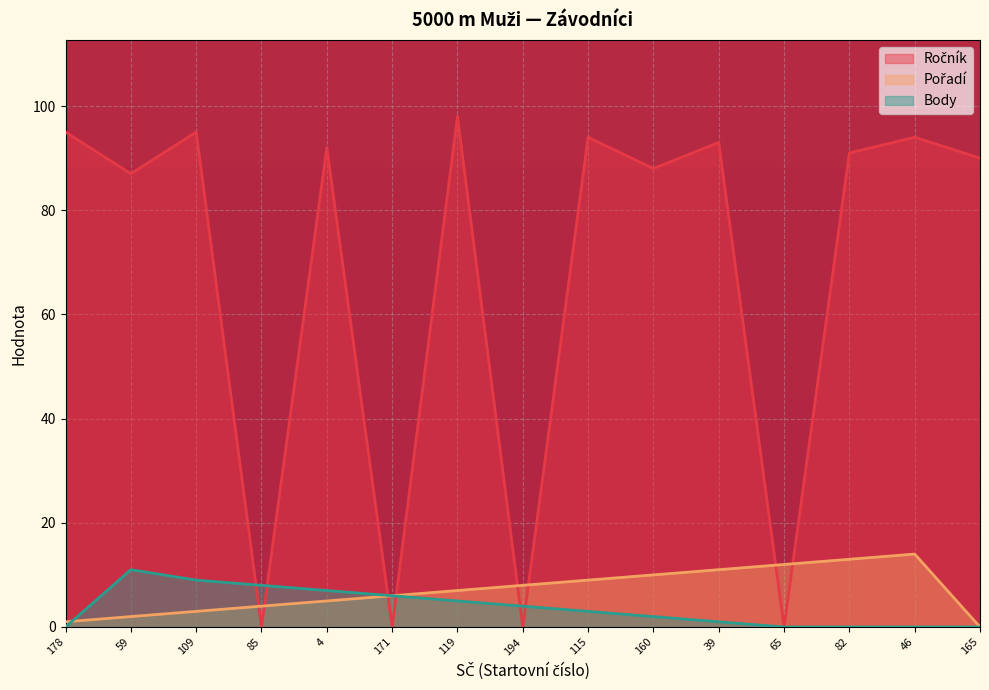

Which series has the largest total across all categories?

Ročník